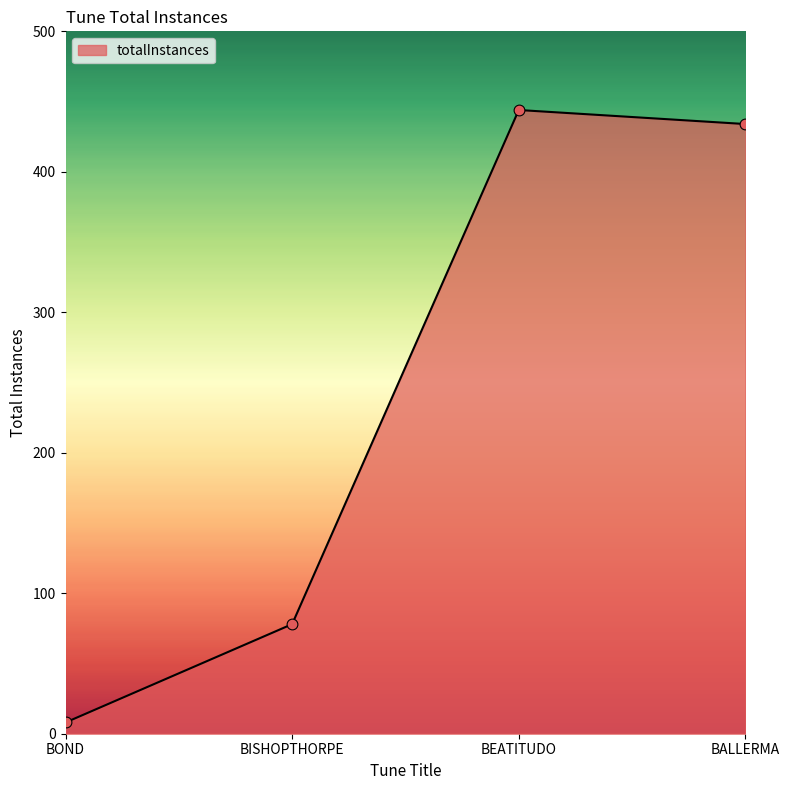

What is the change in value from BEATITUDO to BALLERMA?

-10